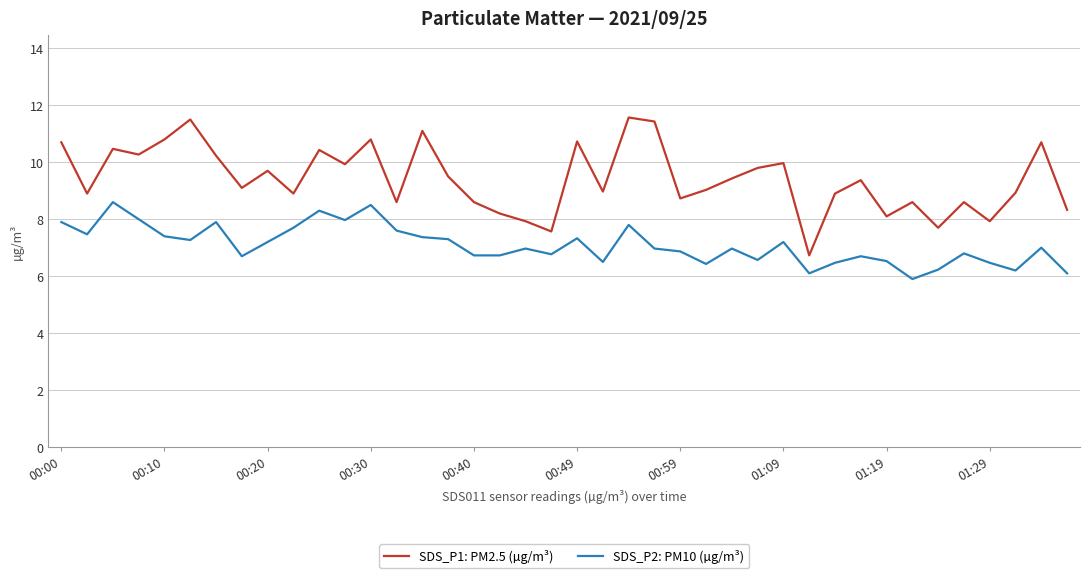

True or false: SDS_P2: PM10 (µg/m³) and SDS_P1: PM2.5 (µg/m³) intersect in this chart.

False